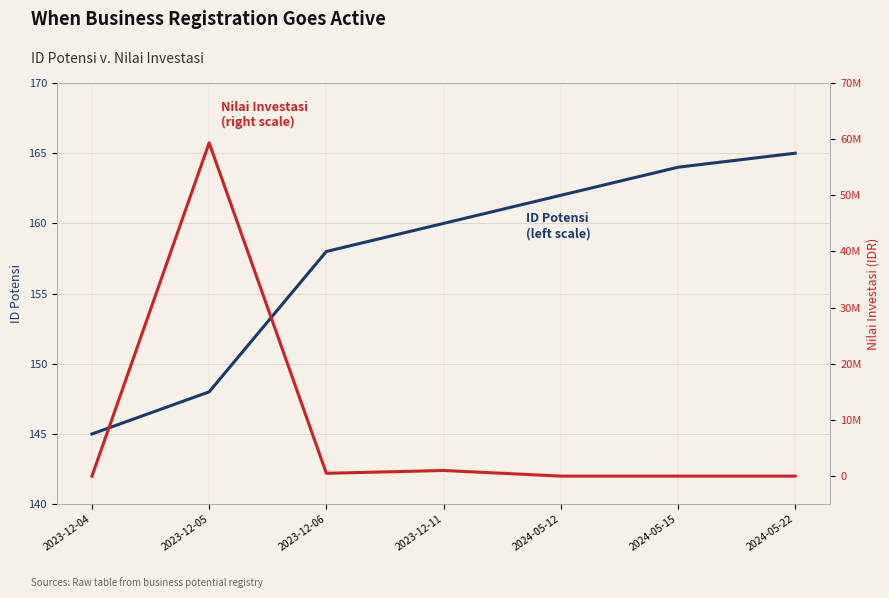

Reading right to left, list all the values displayed in this chart.

ID Potensi (left scale): 2024-05-22=165	2024-05-15=164	2024-05-12=162	2023-12-11=160	2023-12-06=158	2023-12-05=148	2023-12-04=145
Nilai Investasi (right scale): 2024-05-22=0	2024-05-15=0	2024-05-12=0	2023-12-11=1000000	2023-12-06=500000	2023-12-05=59350000	2023-12-04=0